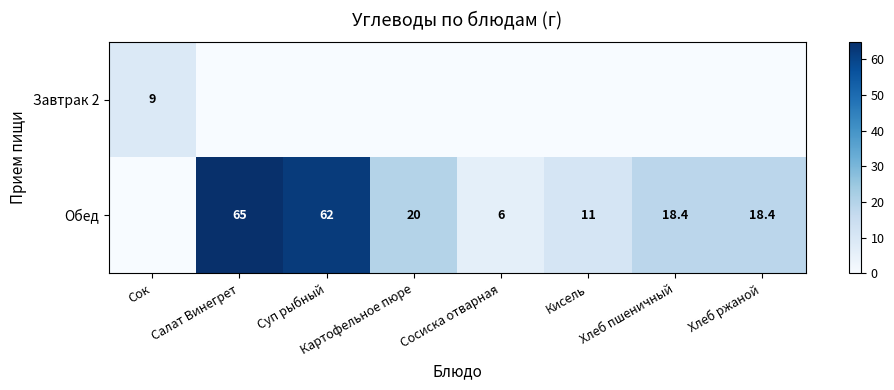

At which category does the chart reach its minimum across all series?

Салат Винегрет